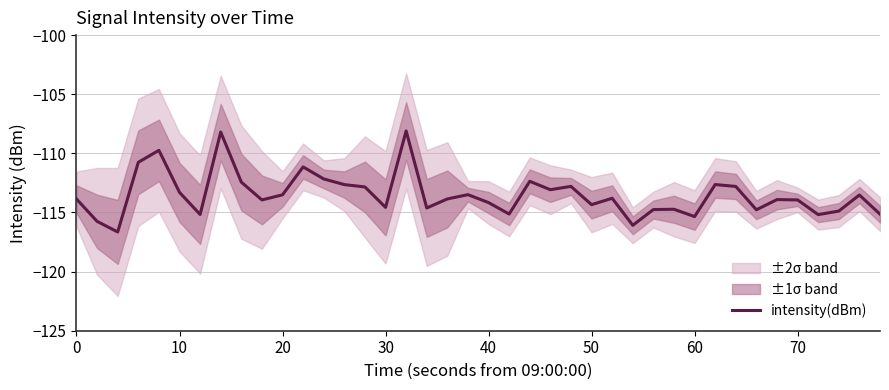

How many points are higher than both their immediate neighbors (excluding endpoints)?

12